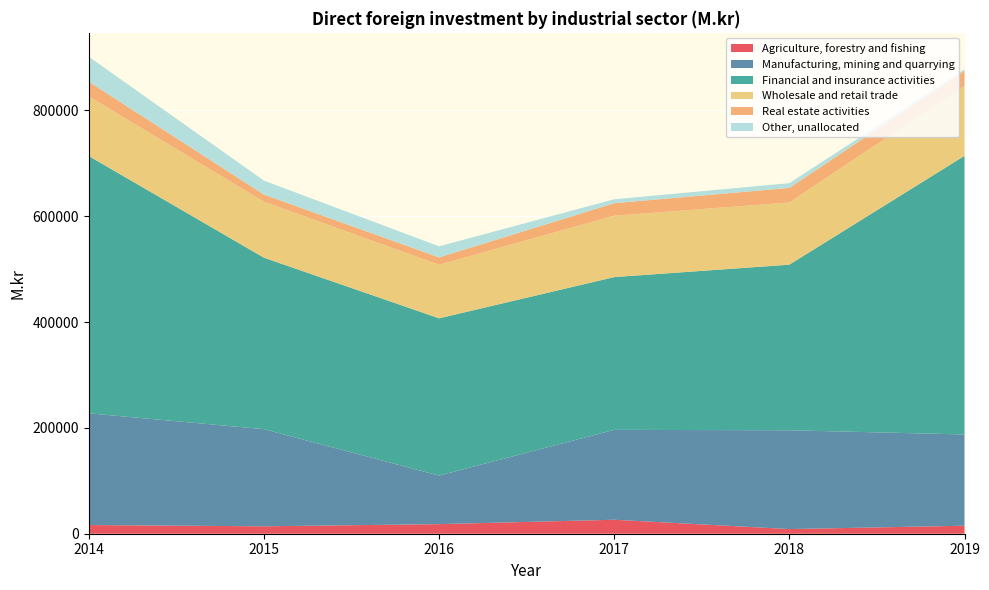

Reading left to right, transcribe all the data shown in this chart.

Agriculture, forestry and fishing: 2014=16438.1	2015=14039.4	2016=18124.2	2017=26412.2	2018=8792.5	2019=15113.9
Manufacturing, mining and quarrying: 2014=211137.4	2015=183516.4	2016=91696.6	2017=169881.3	2018=186699.3	2019=172485.9
Financial and insurance activities: 2014=486238.6	2015=324124.5	2016=297273.6	2017=288709.8	2018=312986.7	2019=526595.1
Wholesale and retail trade: 2014=112633.5	2015=105760.4	2016=101313.0	2017=115980.4	2018=117507.1	2019=132398.6
Real estate activities: 2014=27911.6	2015=13523.2	2016=13823.9	2017=23690.8	2018=27628.0	2019=28296.2
Other, unallocated: 2014=47158.1	2015=26412.8	2016=20935.0	2017=7387.8	2018=8935.8	2019=2584.9